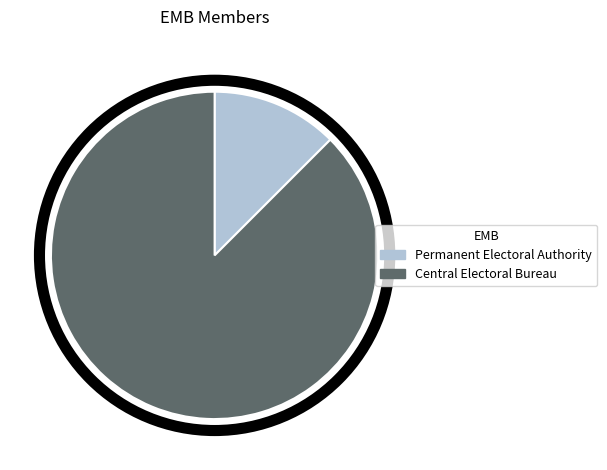

Which slice is the smallest?

Permanent Electoral Authority